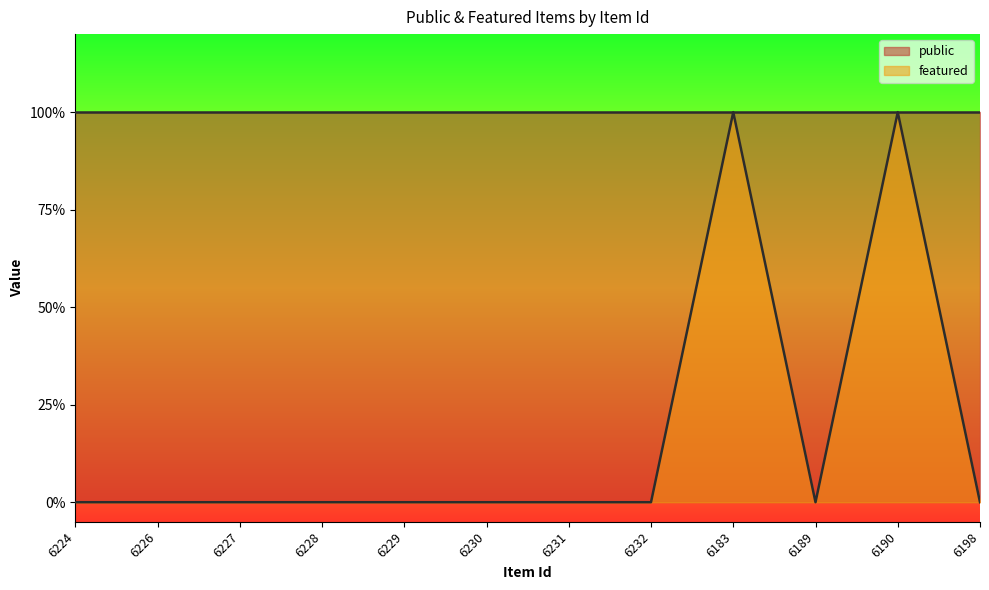

How many interior local valleys (lower than both neighbors) does the data have?

1